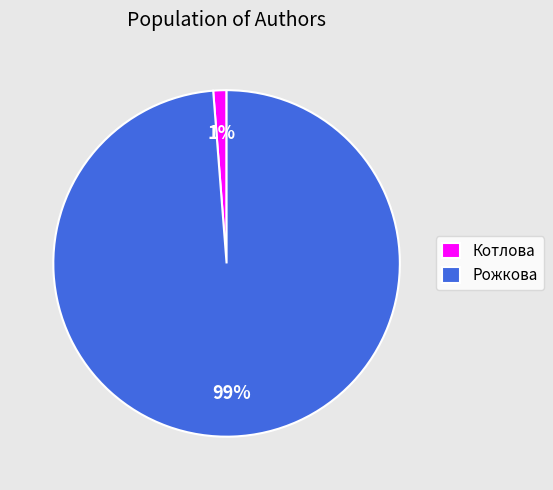

Combined, do Рожкова and Котлова account for over 50%?

Yes